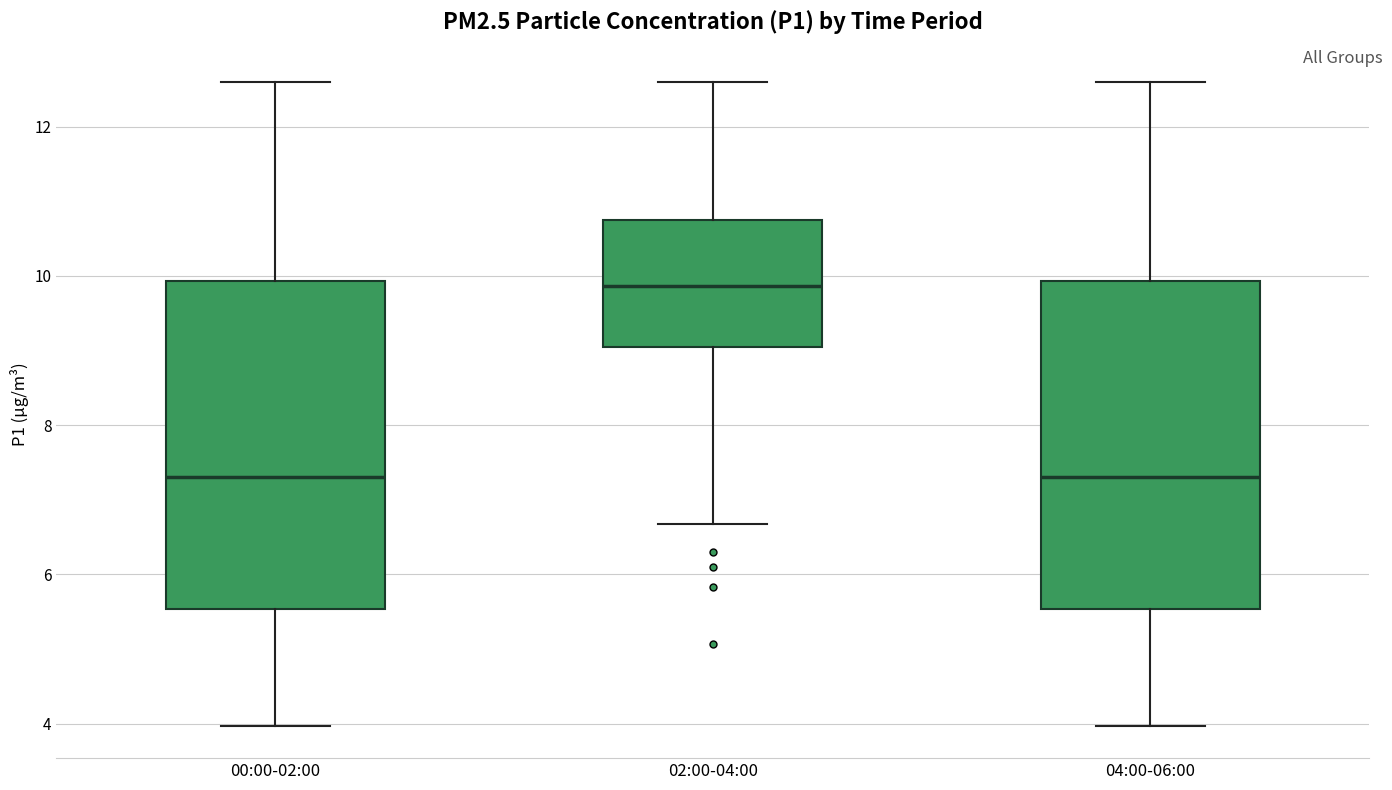

Reading left to right, read every box against the y-axis: the position of its median line, the range the box covers, and the ends of its whiskers. The values are not printed on the chart, so give them approximately, as read against the axis.

00:00-02:00: median 7.4, box 5.6 to 10.0, whiskers 4.0 to 12.6
02:00-04:00: median 9.8, box 9.0 to 10.8, whiskers 6.6 to 12.6
04:00-06:00: median 7.4, box 5.6 to 10.0, whiskers 4.0 to 12.6